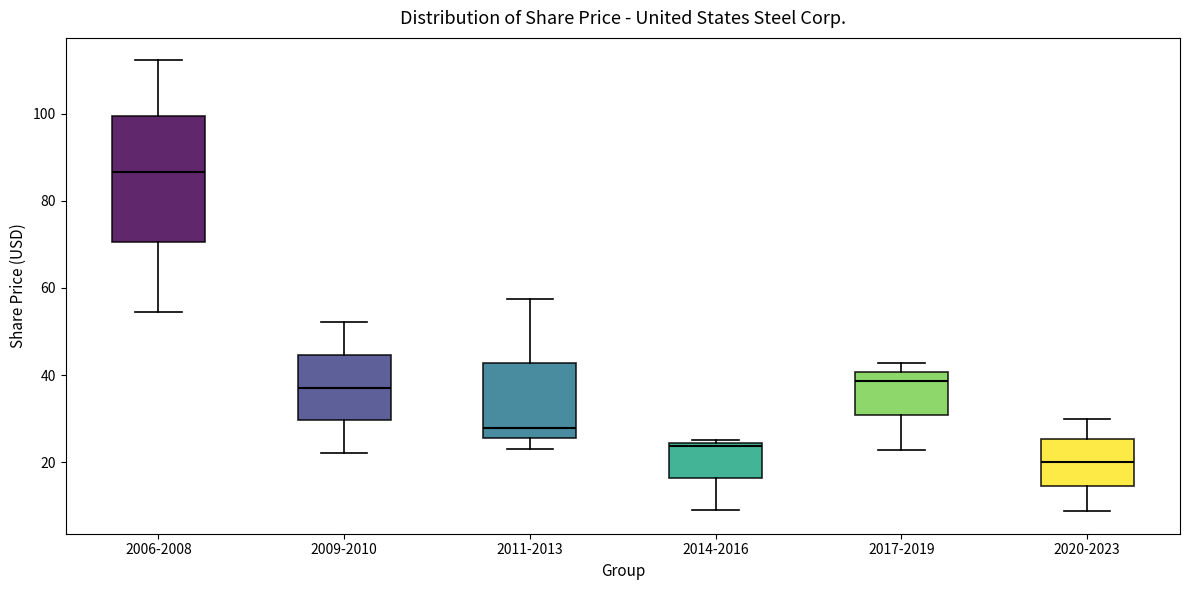

Reading left to right, read every box against the y-axis: the position of its median line, the range the box covers, and the ends of its whiskers. The values are not printed on the chart, so give them approximately, as read against the axis.

2006-2008: median 86, box 70 to 100, whiskers 54 to 112
2009-2010: median 38, box 30 to 44, whiskers 22 to 52
2011-2013: median 28, box 26 to 42, whiskers 24 to 58
2014-2016: median 24 (just below the box's upper edge), box 16 to 24, whiskers 10 to 26
2017-2019: median 38, box 30 to 40, whiskers 22 to 42
2020-2023: median 20, box 14 to 26, whiskers 8 to 30